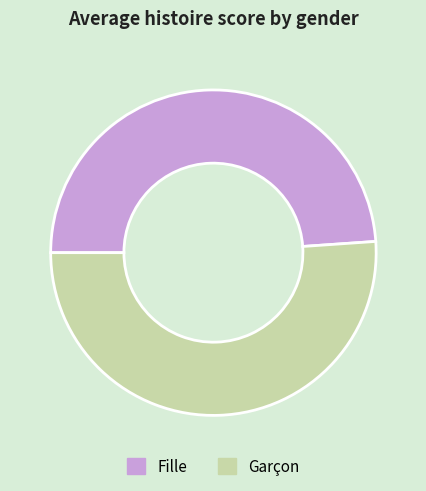

Rank the categories by value from highest to lowest.

Garçon, Fille